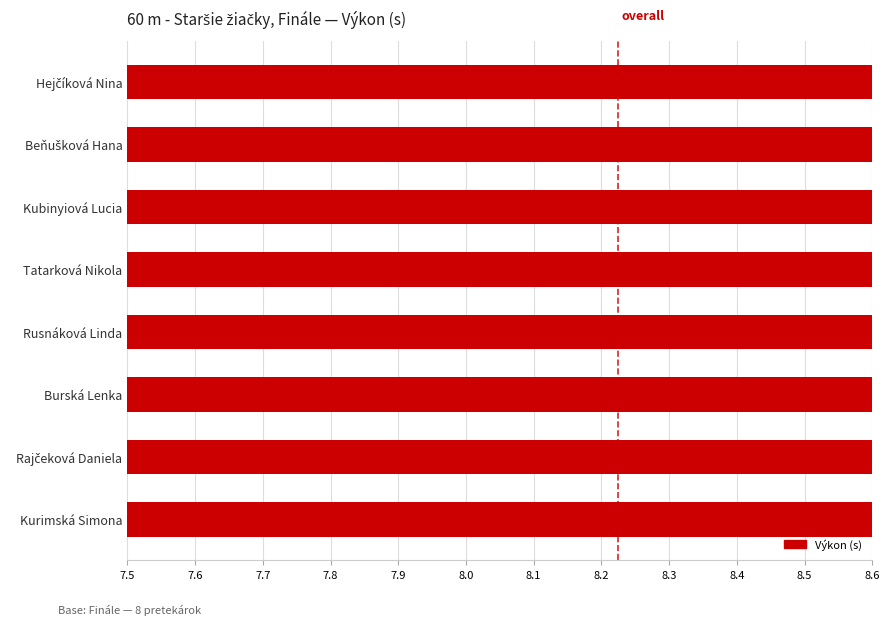

Count the number of values greater than 8.

7